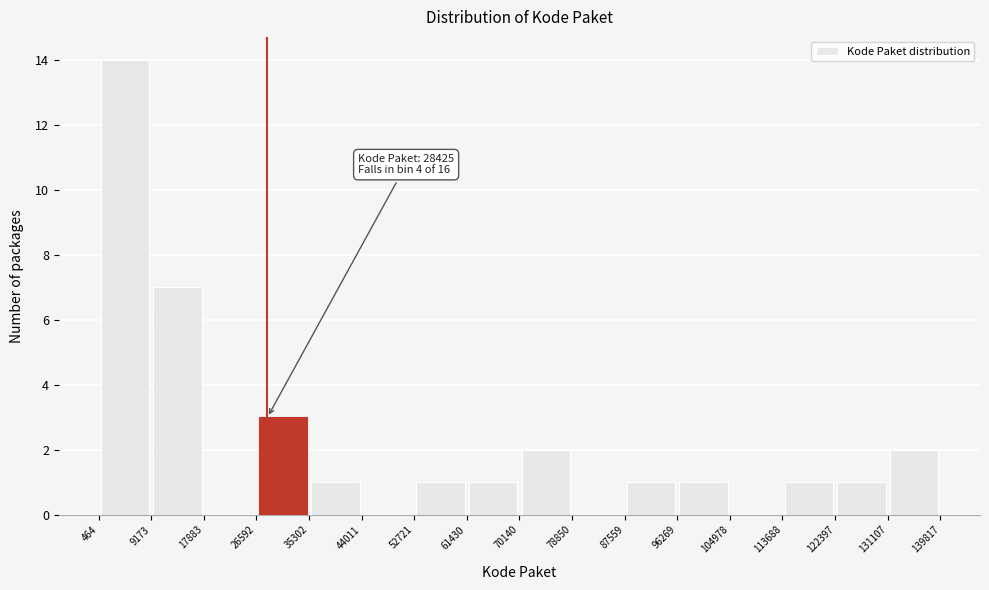

Over which range of the x-axis is the bar tallest?

464 to 9173